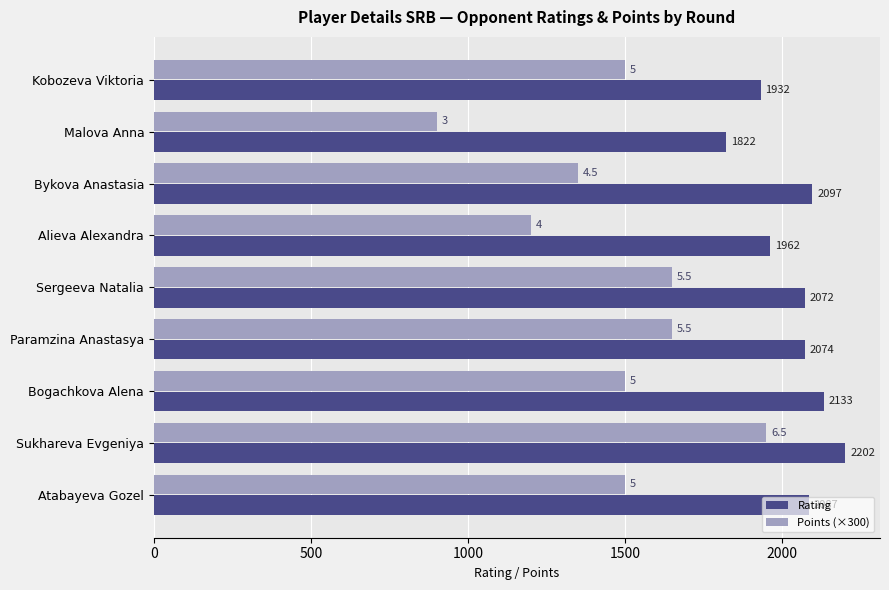

At which category is the sum across all series the highest?

Sukhareva Evgeniya